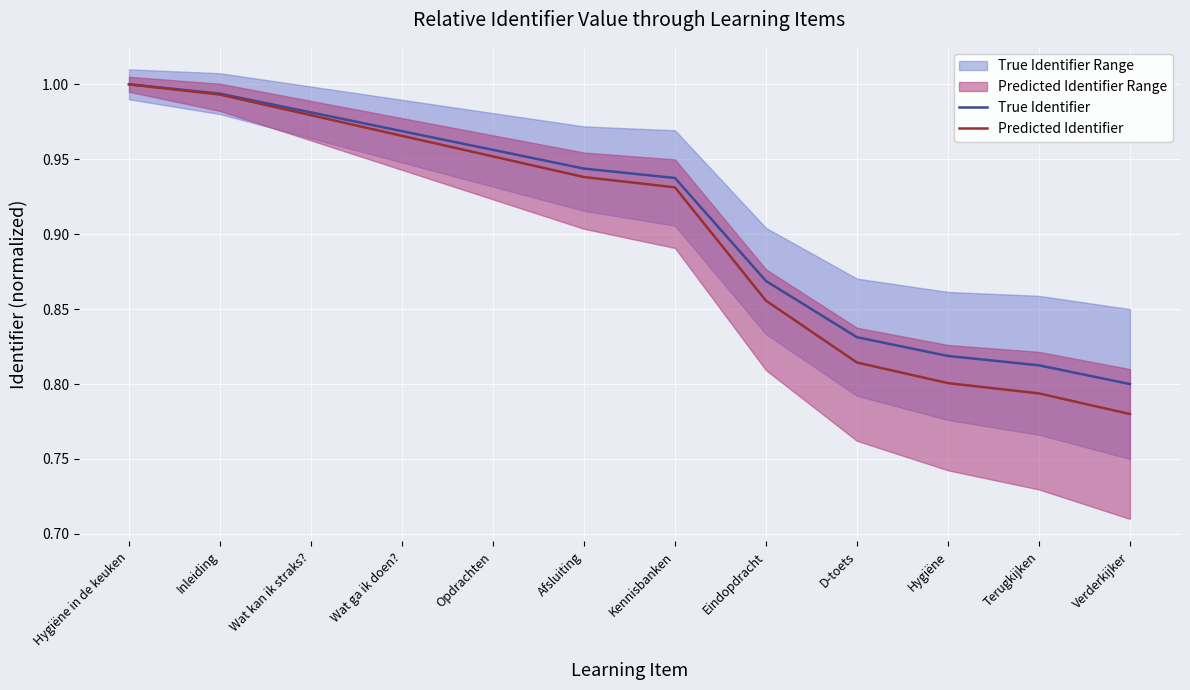

The Predicted Identifier series shows 0.3 at Wat ga ik doen?. True or false?

False